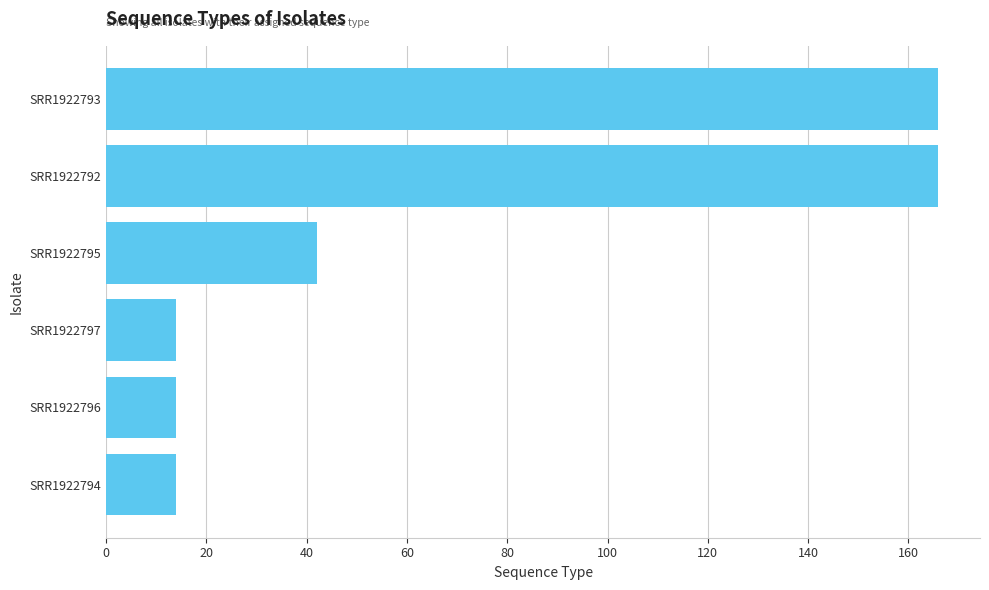

What is the minimum value shown in the chart?

14